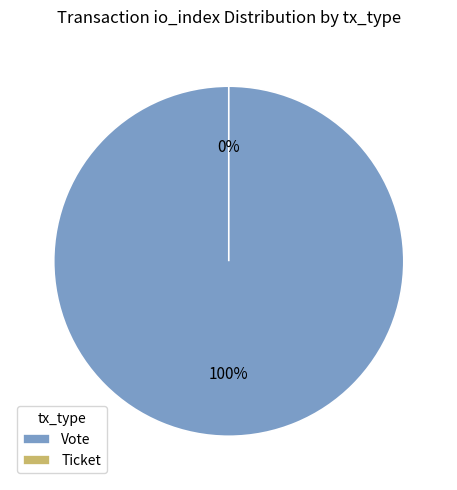

Count the number of slices in the pie.

2